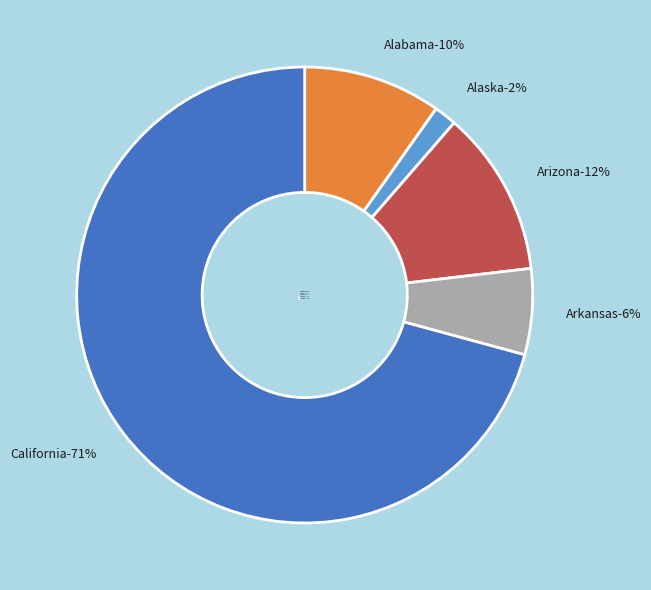

Which slice represents more than half of the pie?

California